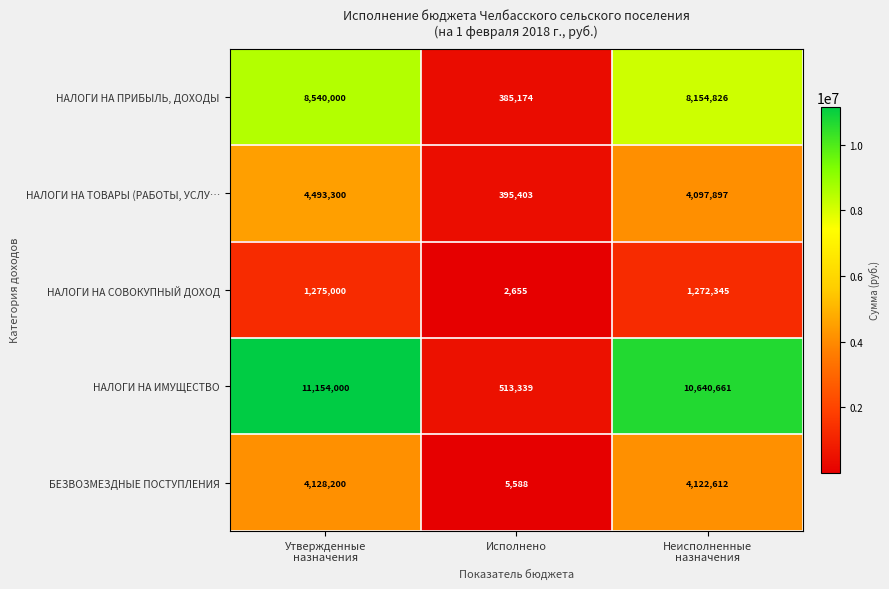

Which series has the largest range (max minus min)?

НАЛОГИ НА ИМУЩЕСТВО